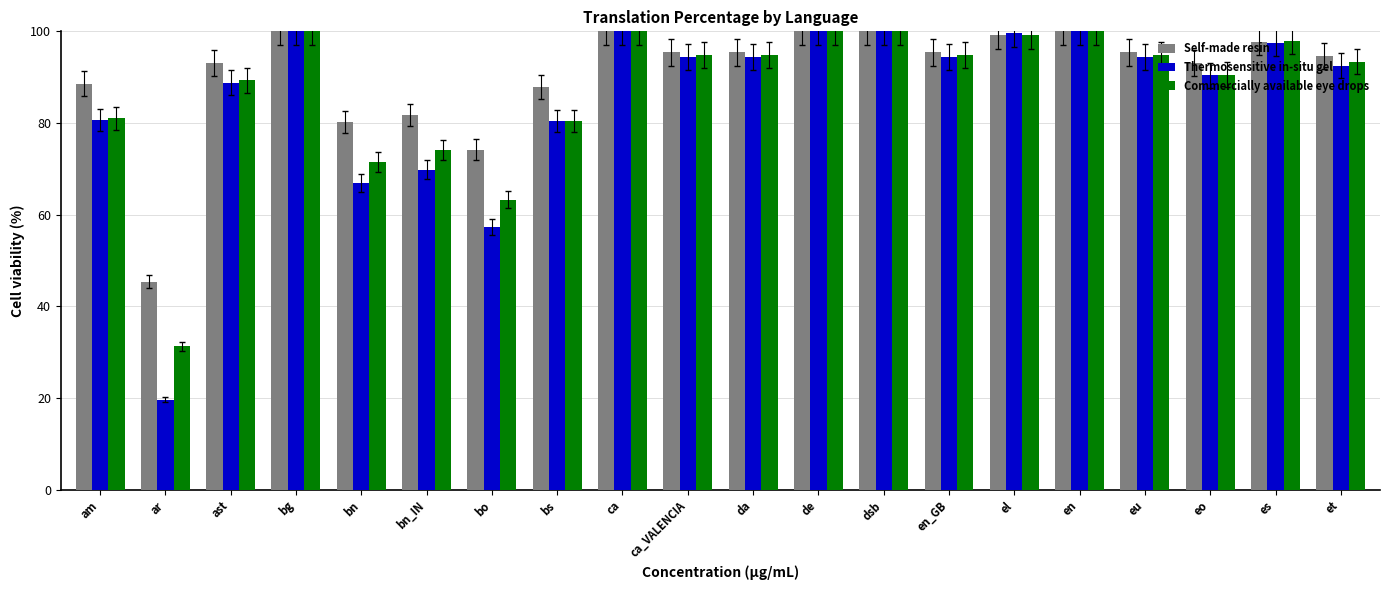

How many data points in Thermosensitive in-situ gel are above 94?

11